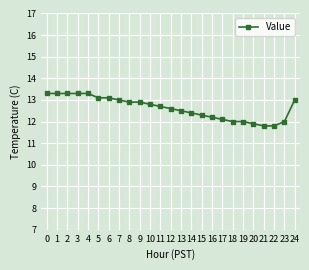

What is the change in value from 15 to 22?

-0.5